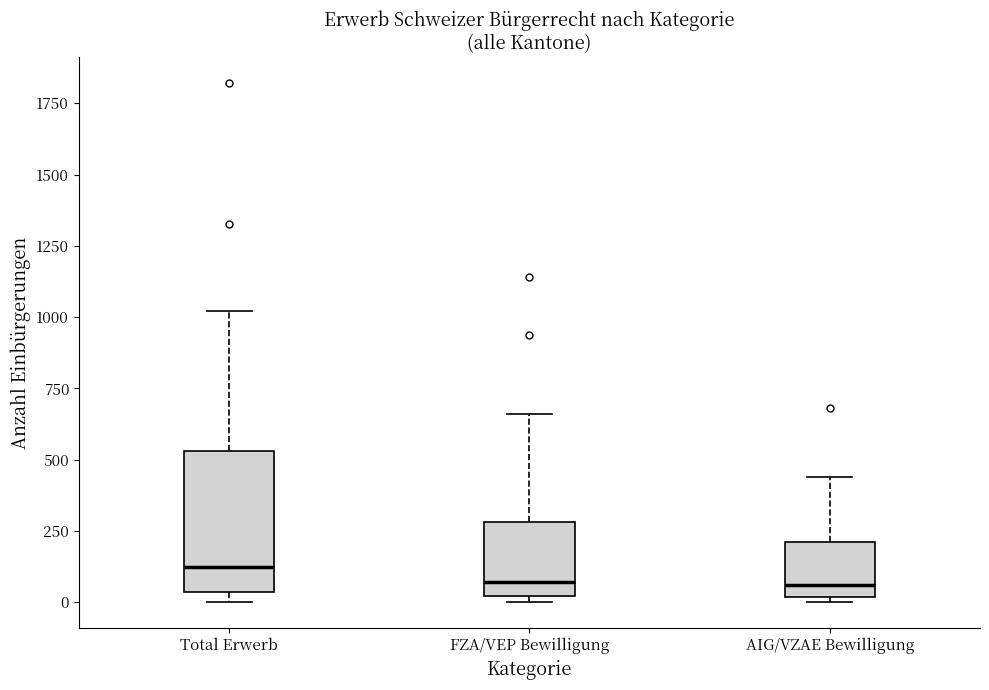

Where is the upper edge of the box for Total Erwerb on the y-axis? The values are not printed on the chart, so give them approximately, as read against the axis.

550